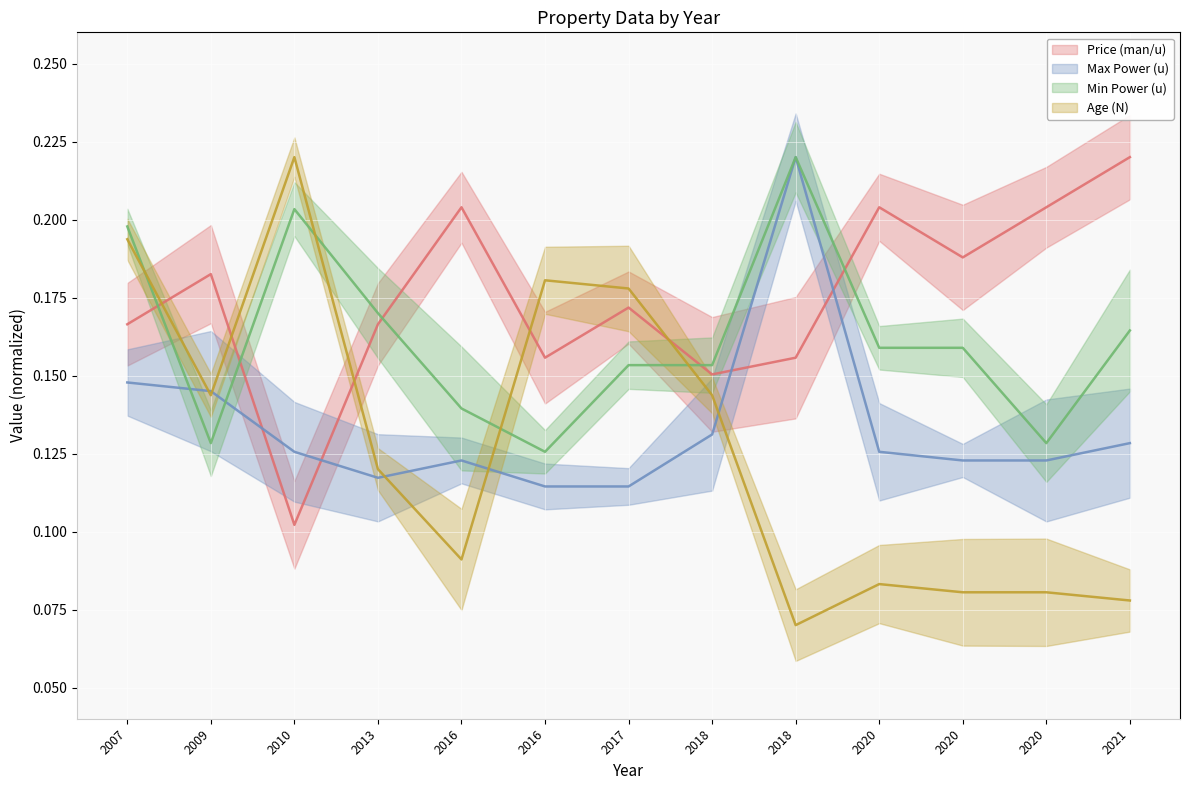

What is the spread (max minus min) of values at 2010?

0.1